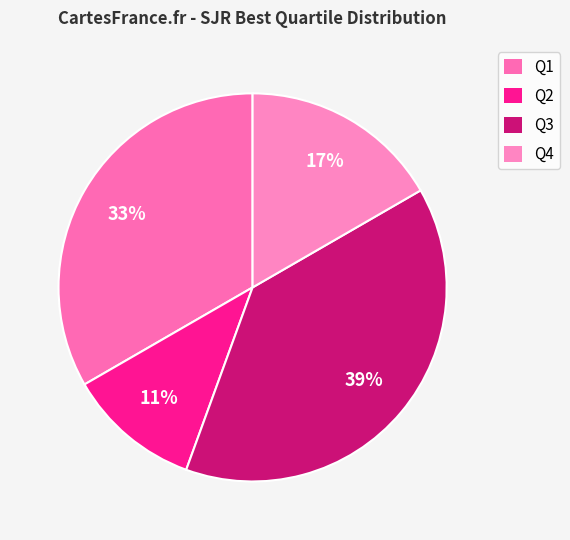

What is the largest slice in the pie chart?

Q3